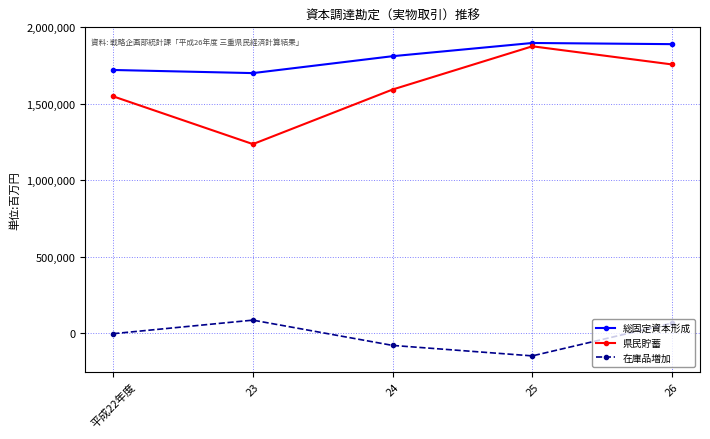

Is the value of 在庫品増加 at 23 greater than the value of 総固定資本形成 at 23?

No